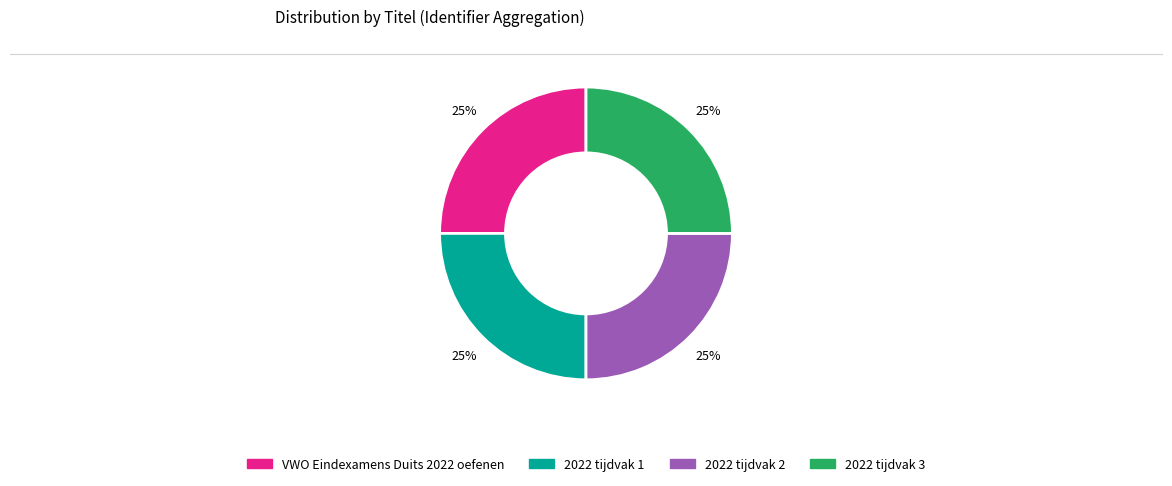

Does 2022 tijdvak 1 account for over 50% of the chart?

No